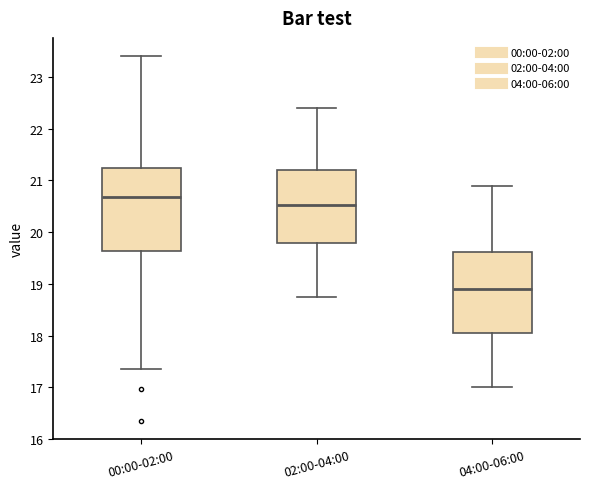

Reading left to right, transcribe this box plot: for each box, give where its median line is, the range the box spans, and where its two whiskers end, as read against the y-axis. The values are not printed on the chart, so give them approximately, as read against the axis.

00:00-02:00: median 20.7, box 19.6 to 21.2, whiskers 17.4 to 23.4
02:00-04:00: median 20.5, box 19.8 to 21.2, whiskers 18.8 to 22.4
04:00-06:00: median 18.9, box 18.1 to 19.6, whiskers 17.0 to 20.9